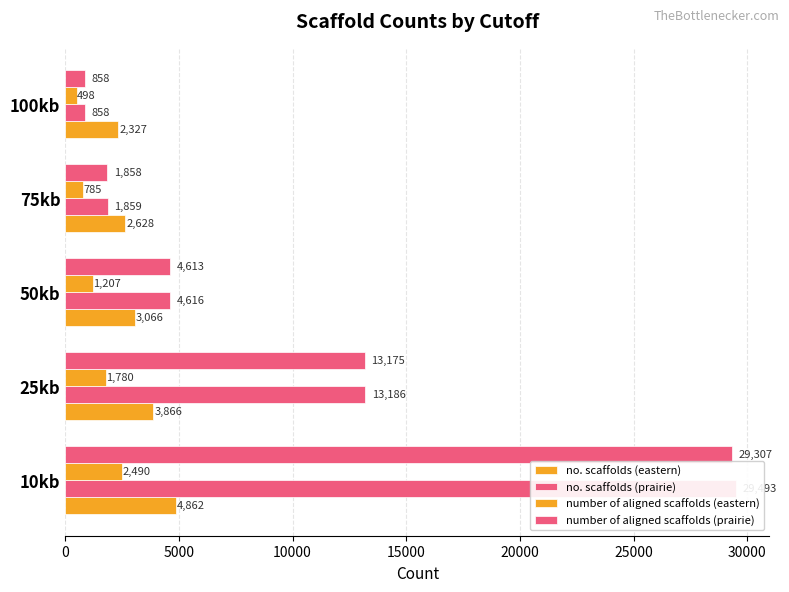

Does the chart contain stacked bars?

No